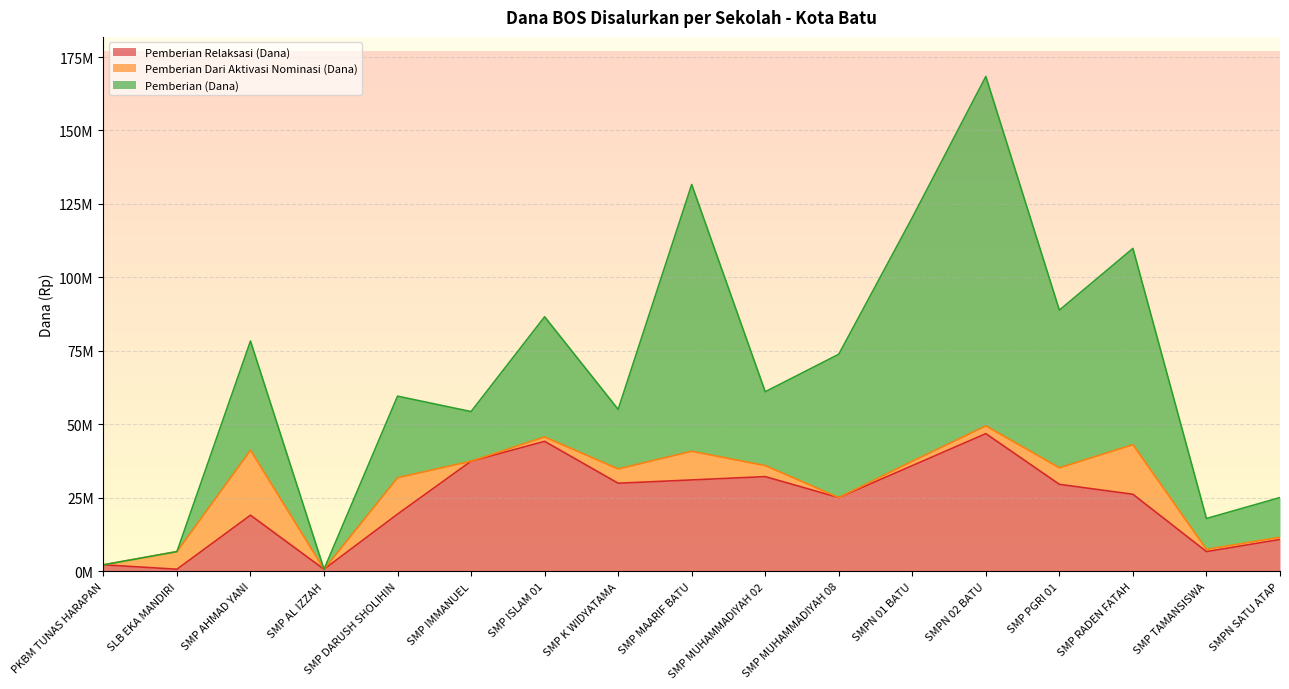

Which series has the widest spread of values?

Pemberian (Dana)